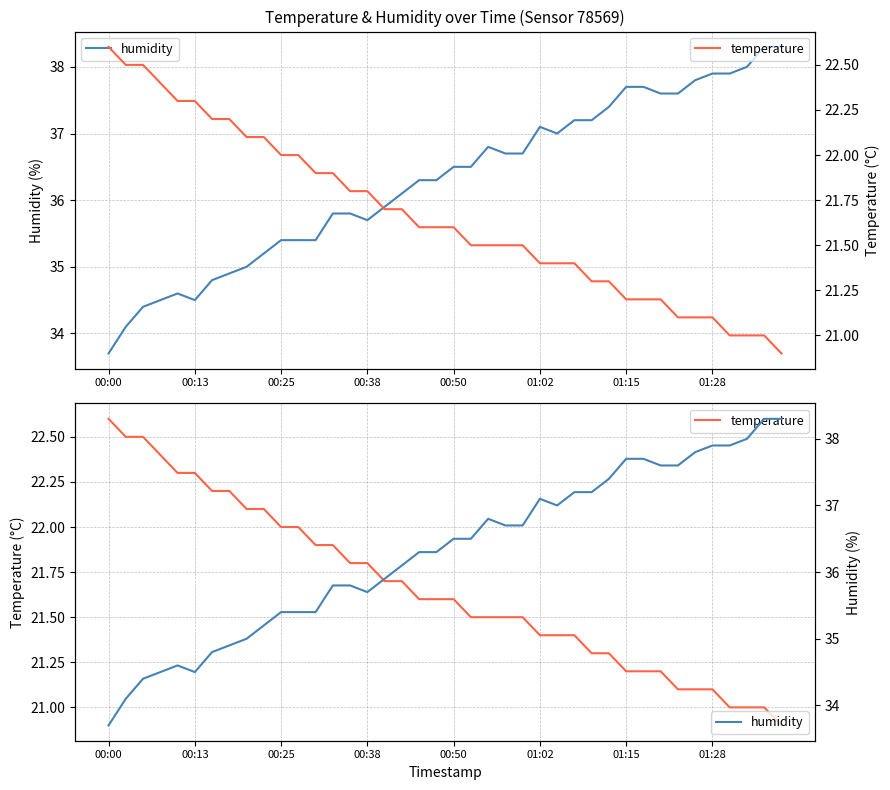

Reading right to left, list all the values displayed in this chart.

humidity: 38.3	38.3	38.0	37.9	37.9	37.8	37.6	37.6	37.7	37.7	37.4	37.2	37.2	37.0	37.1	36.7	36.7	36.8	36.5	36.5	36.3	36.3	36.1	35.9	35.7	35.8	35.8	35.4	35.4	35.4	35.2	35.0	34.9	34.8	34.5	34.6	34.5	34.4	34.1	33.7
temperature: 20.9	21.0	21.0	21.0	21.1	21.1	21.1	21.2	21.2	21.2	21.3	21.3	21.4	21.4	21.4	21.5	21.5	21.5	21.5	21.6	21.6	21.6	21.7	21.7	21.8	21.8	21.9	21.9	22.0	22.0	22.1	22.1	22.2	22.2	22.3	22.3	22.4	22.5	22.5	22.6